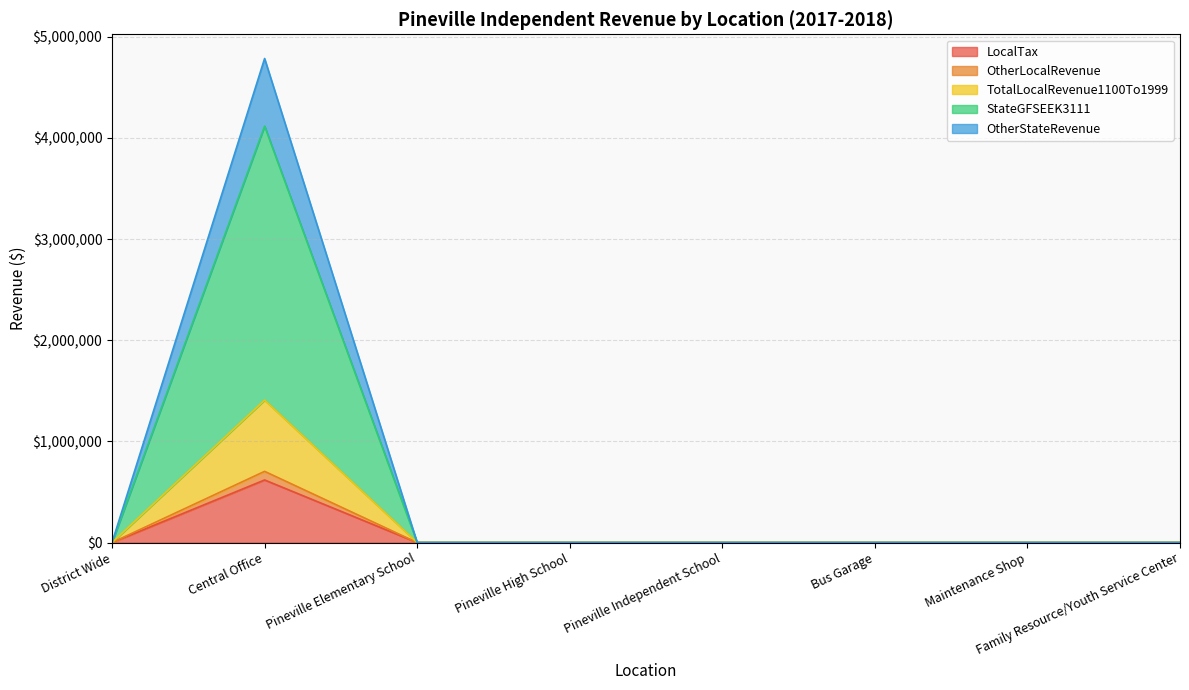

What is the highest value of the LocalTax series?

618590.3